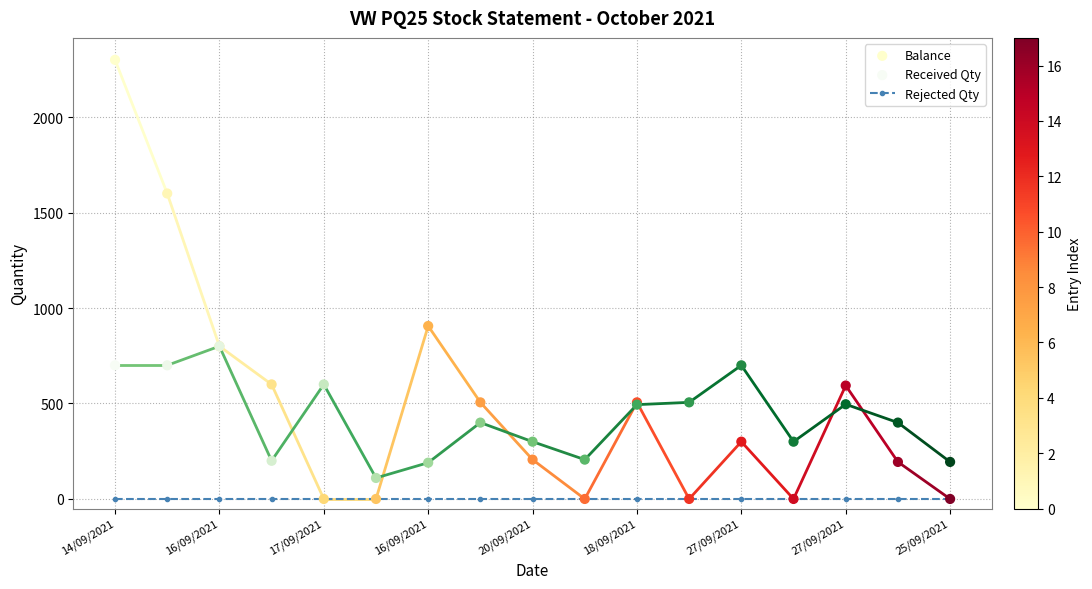

What are all the series names shown in the legend?

Rejected Qty, Balance, Received Qty